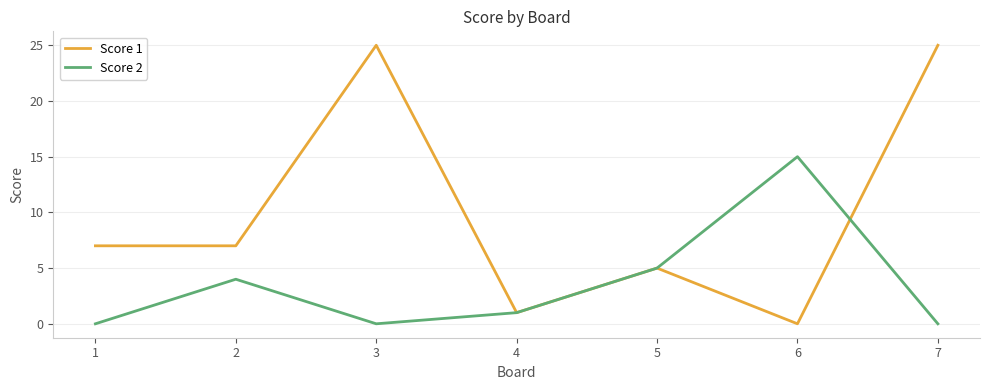

List the series in order of their peak value, lowest first.

Score 2, Score 1